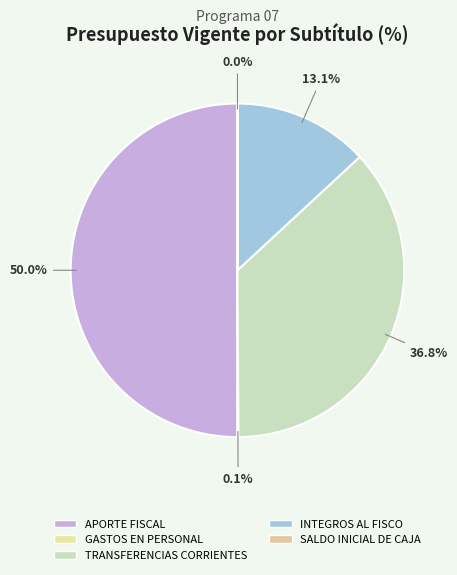

How many slices are in this pie chart?

5